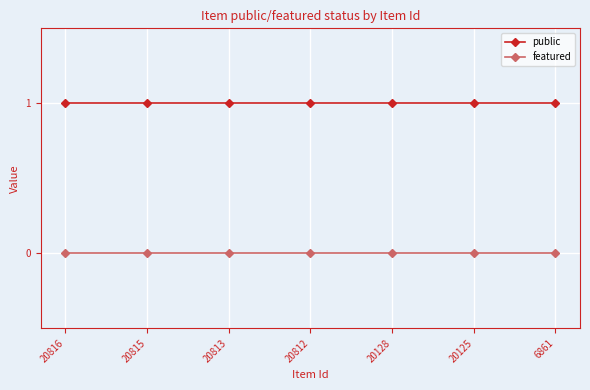

True or false: public and featured intersect in this chart.

False